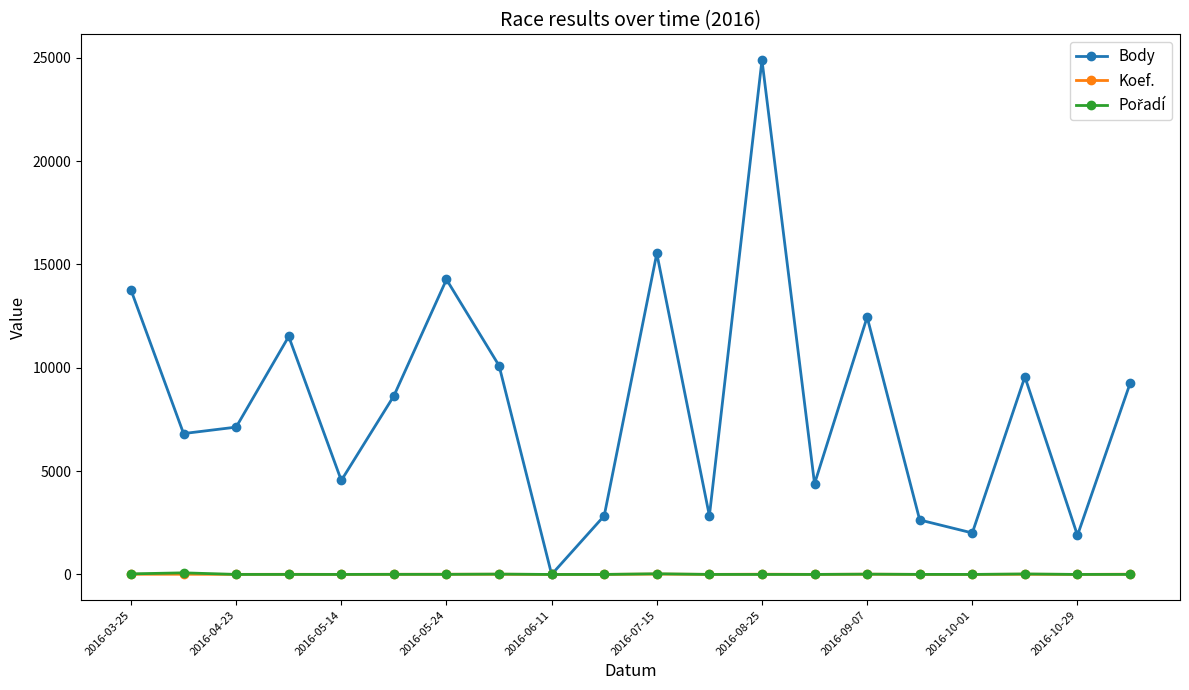

Which series has the largest total across all categories?

Body